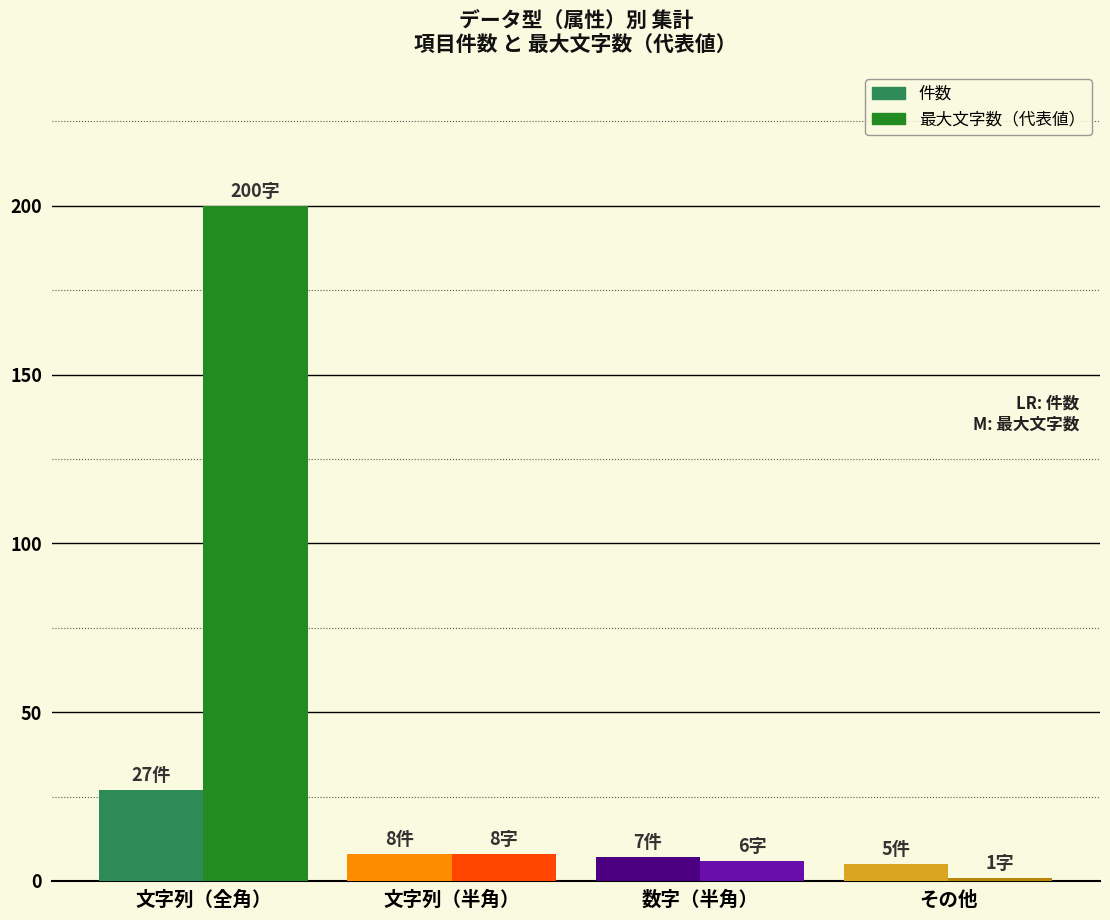

What are all the series names shown in the legend?

件数, 最大文字数（代表値）